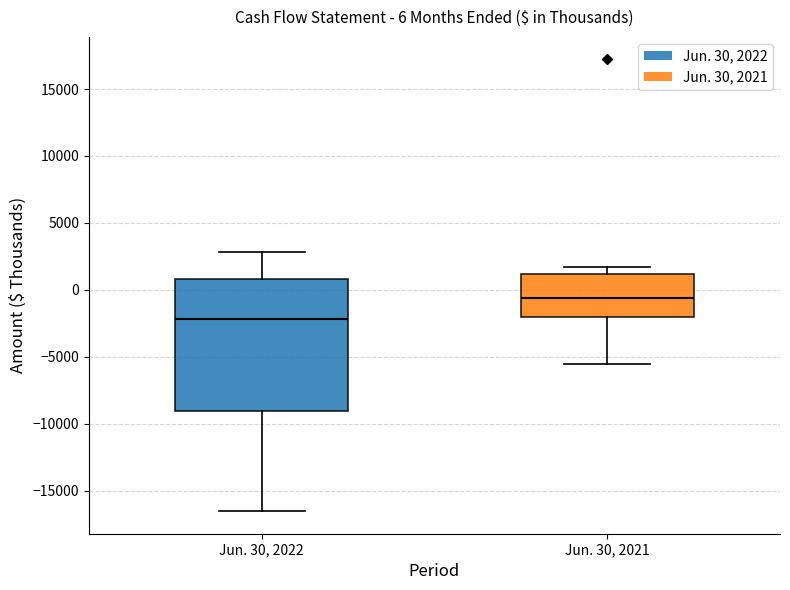

Comparing the boxes themselves (not the whiskers), which one is the tallest?

Jun. 30, 2022